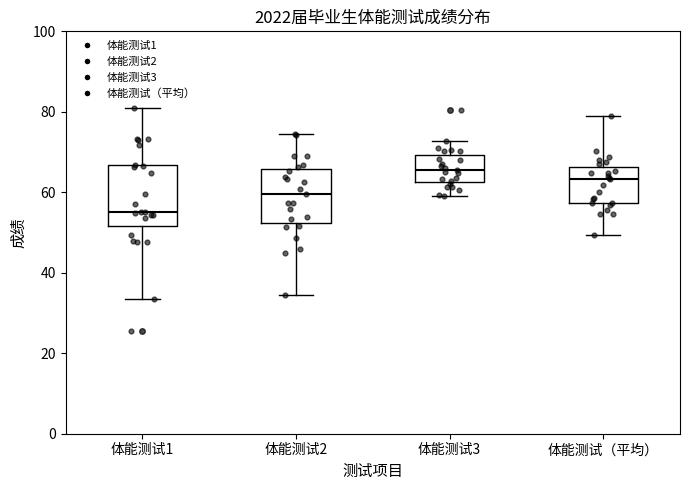

Reading left to right, read every box against the y-axis: the position of its median line, the range the box covers, and the ends of its whiskers. The values are not printed on the chart, so give them approximately, as read against the axis.

体能测试1: median 56, box 52 to 66, whiskers 34 to 80
体能测试2: median 60, box 52 to 66, whiskers 34 to 74
体能测试3: median 66, box 62 to 70, whiskers 60 to 72
体能测试（平均）: median 64, box 58 to 66, whiskers 50 to 80